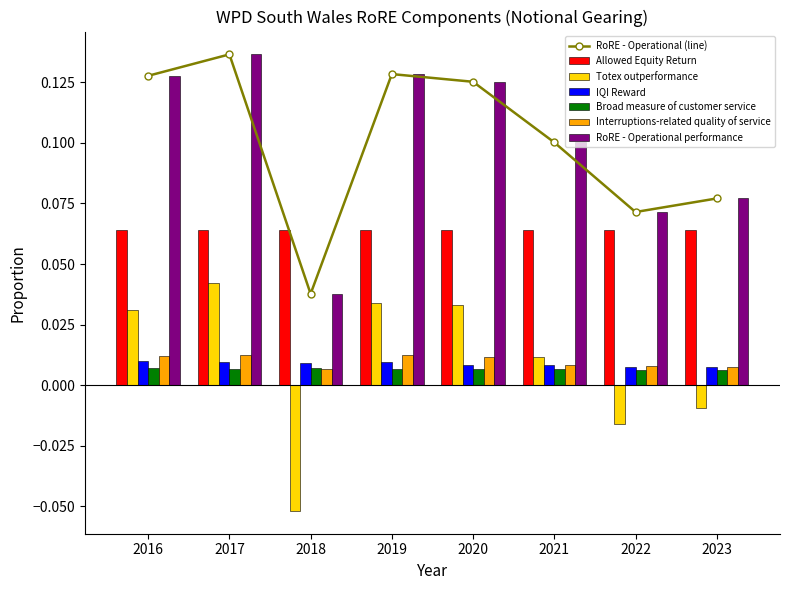

True or false: Interruptions-related quality of service has a value of 0.0 at 2019.

True